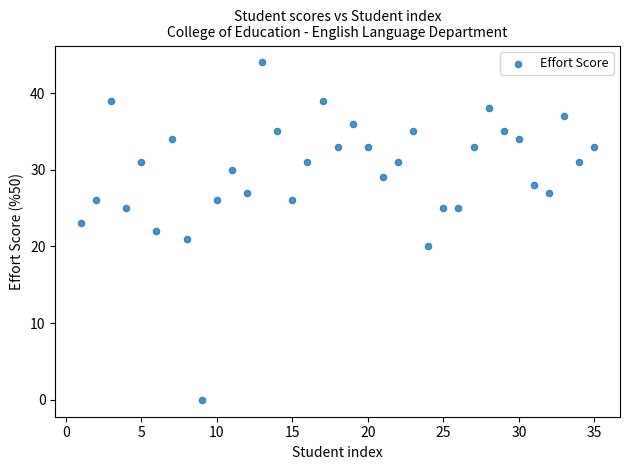

What is the range of X values (max minus min)?

34